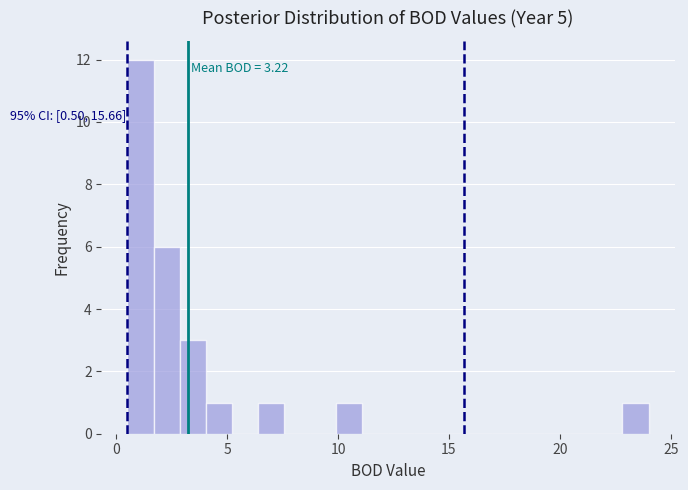

Read against the x-axis, roughly where is the centre of the tallest bar?

1.0